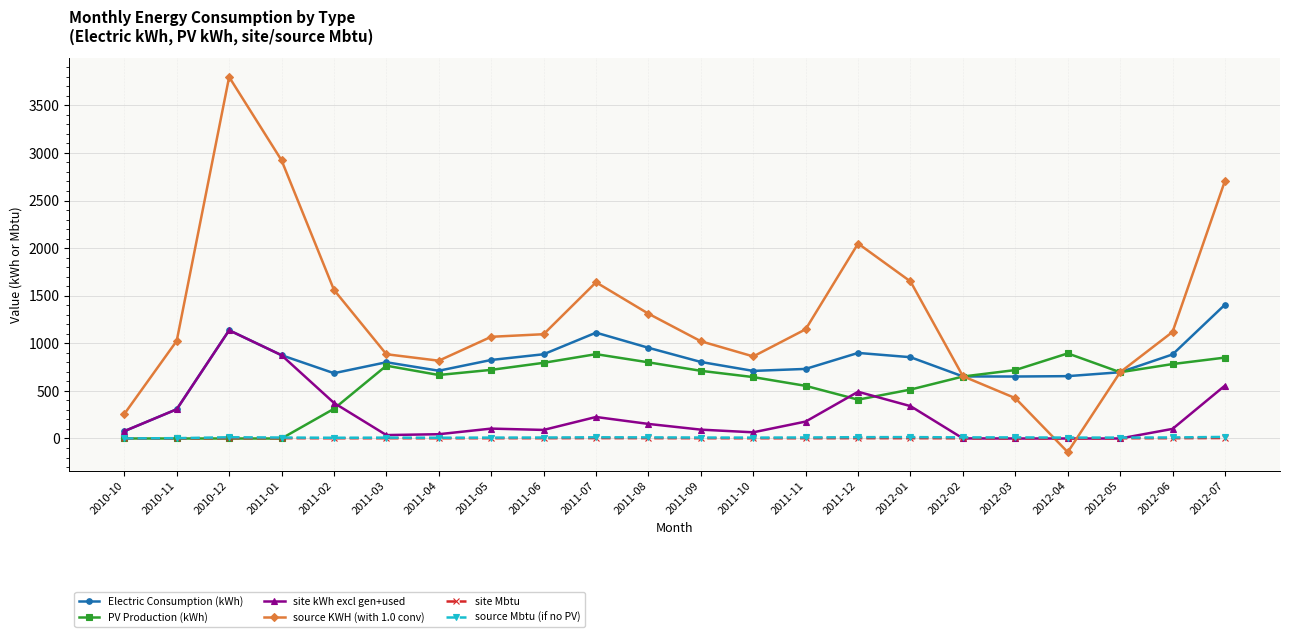

How many negative values does the source KWH (with 1.0 conv) series have?

1